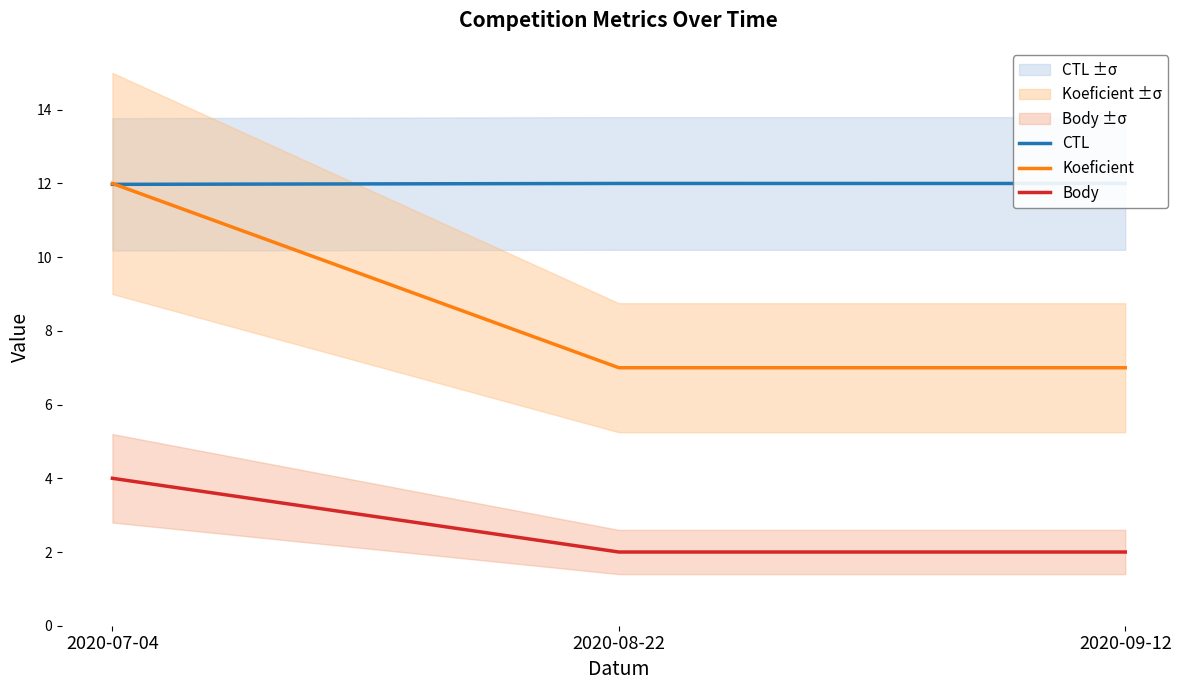

Rank the series at 2020-09-12 from highest to lowest value.

CTL, Koeficient, Body